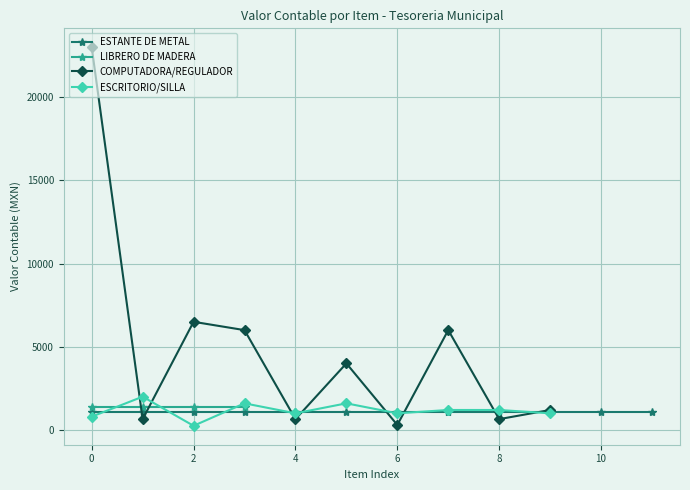

What is the highest value of the ESCRITORIO/SILLA series?

2000